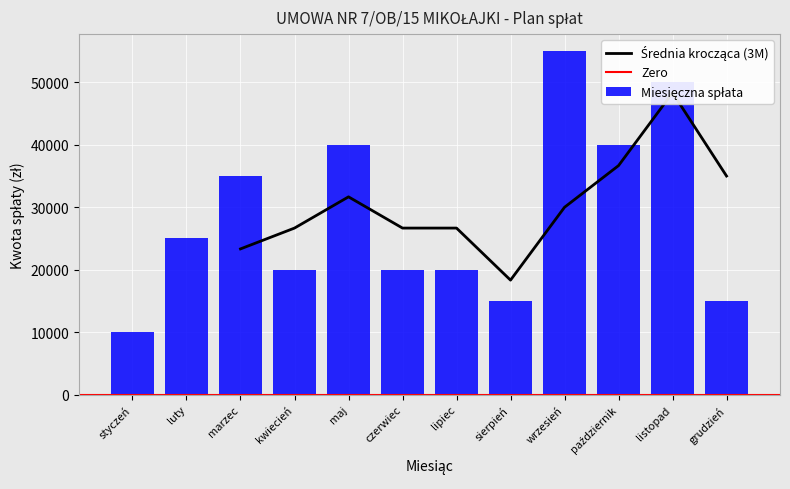

Which has a higher value, czerwiec or marzec?

marzec